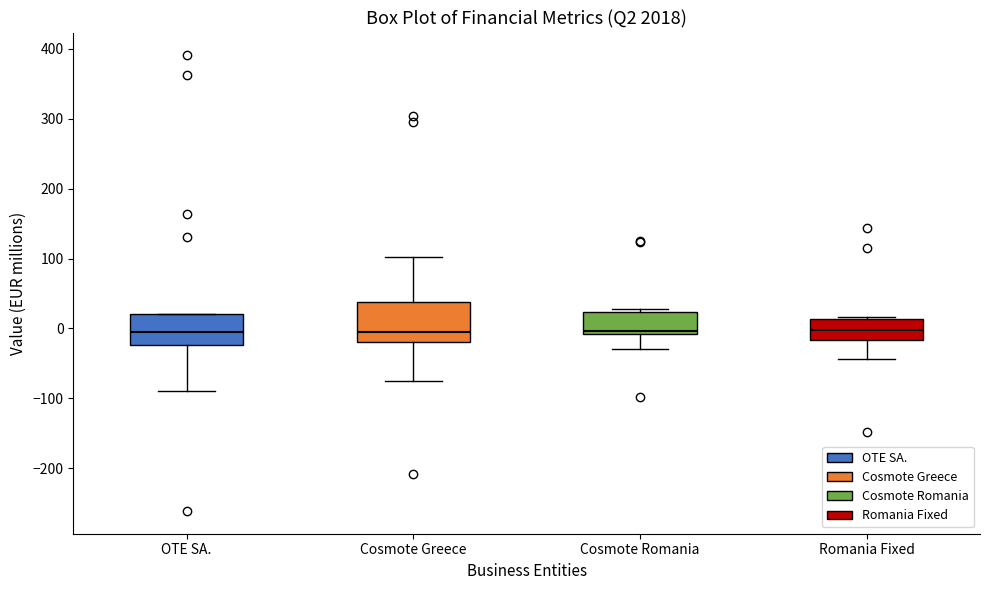

Reading left to right, transcribe this box plot: for each box, give where its median line is, the range the box spans, and where its two whiskers end, as read against the y-axis. The values are not printed on the chart, so give them approximately, as read against the axis.

OTE SA.: median -10, box -20 to 20, whiskers -90 to 20
Cosmote Greece: median -10, box -20 to 40, whiskers -80 to 100
Cosmote Romania: median 0, box -10 to 20, whiskers -30 to 30
Romania Fixed: median 0, box -20 to 10, whiskers -40 to 20